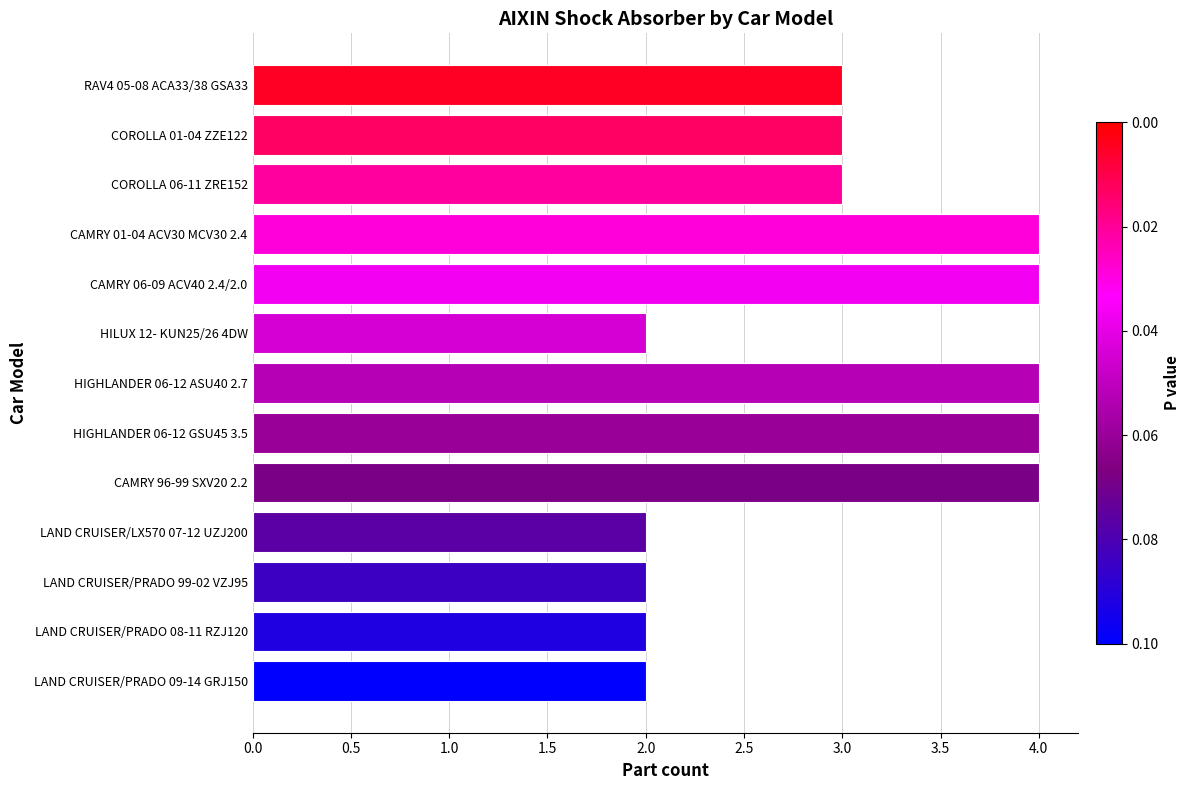

What is the sum of all values?

39